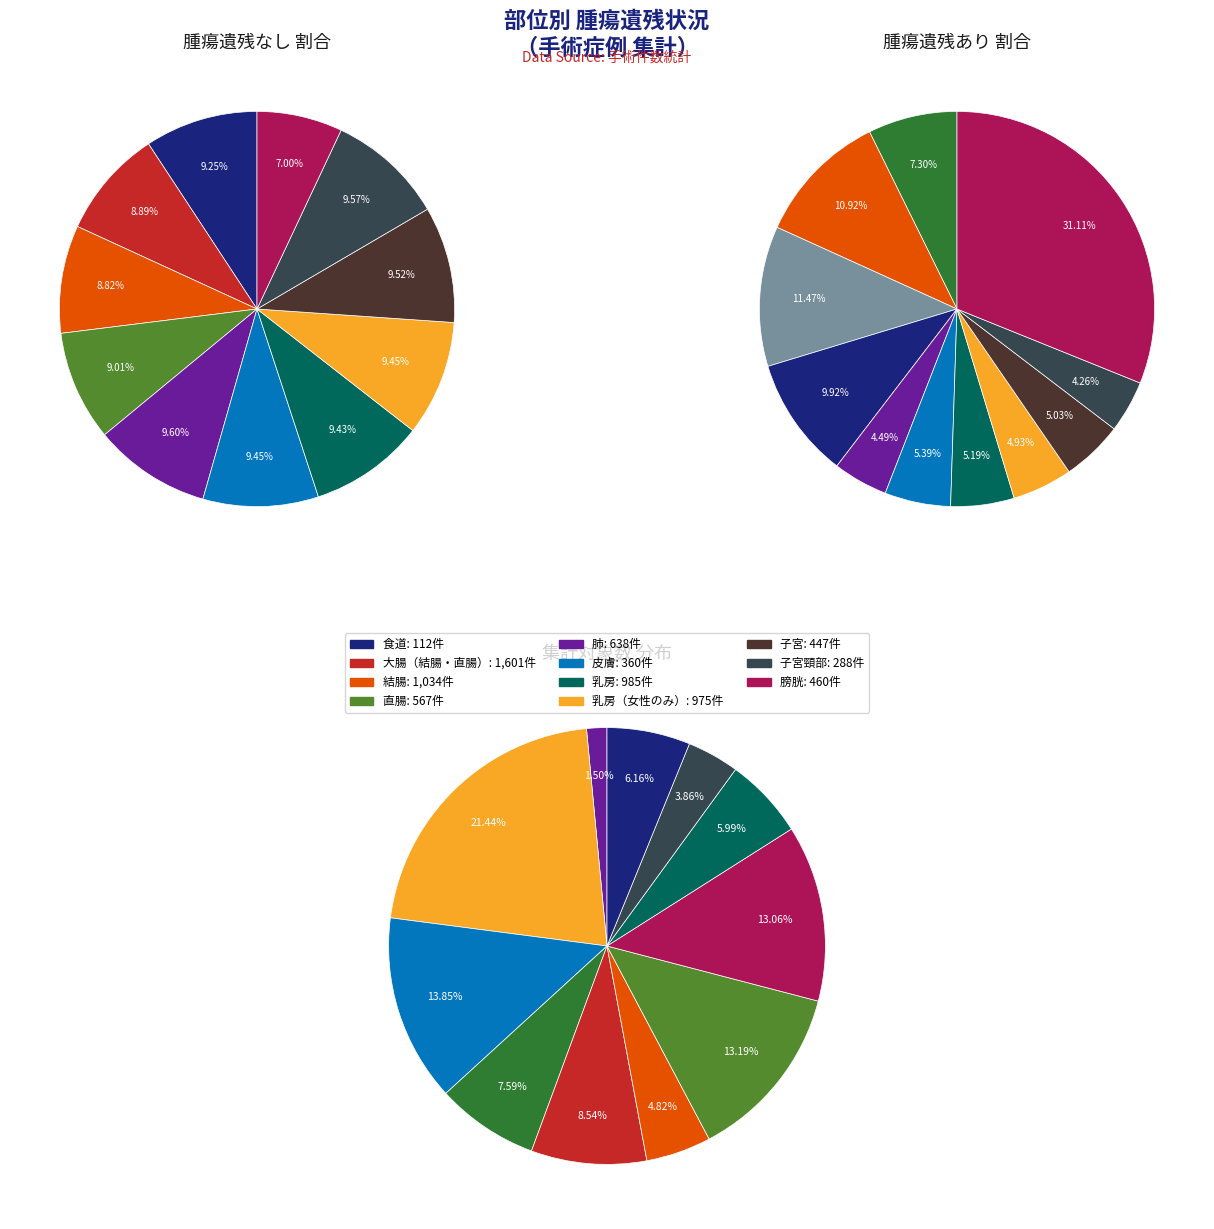

How many segments does this pie chart have?

11